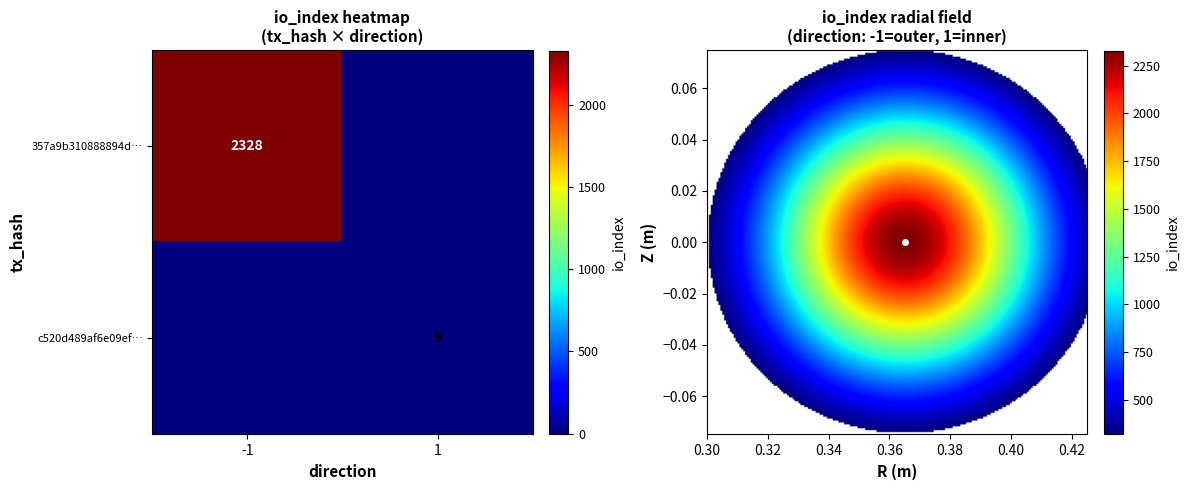

What is the sum of all c520d489af6e09ef25c223fdf72daf286282b65 values?

10